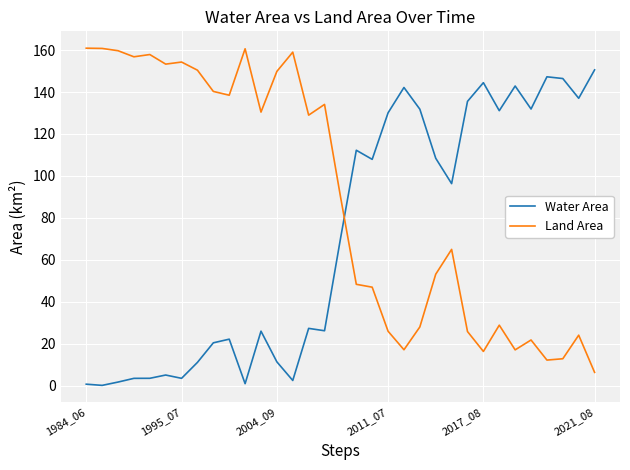

What are all the series names shown in the legend?

Water Area, Land Area